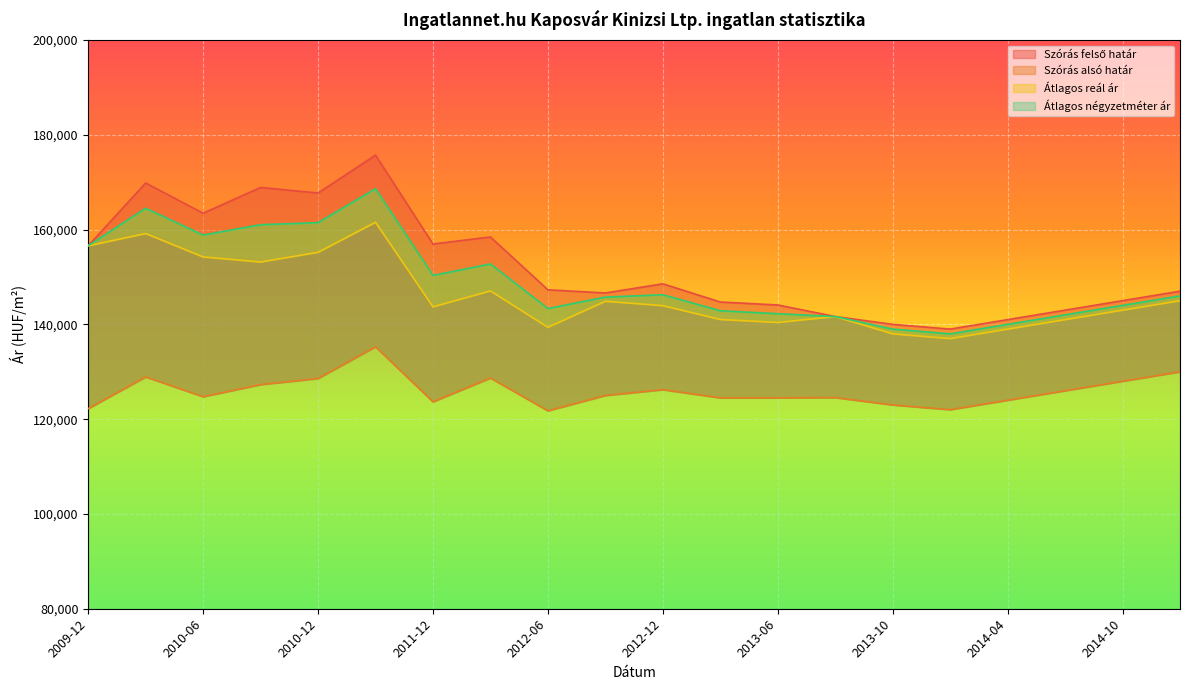

What is the label of the 16th point from the right?

2010-12